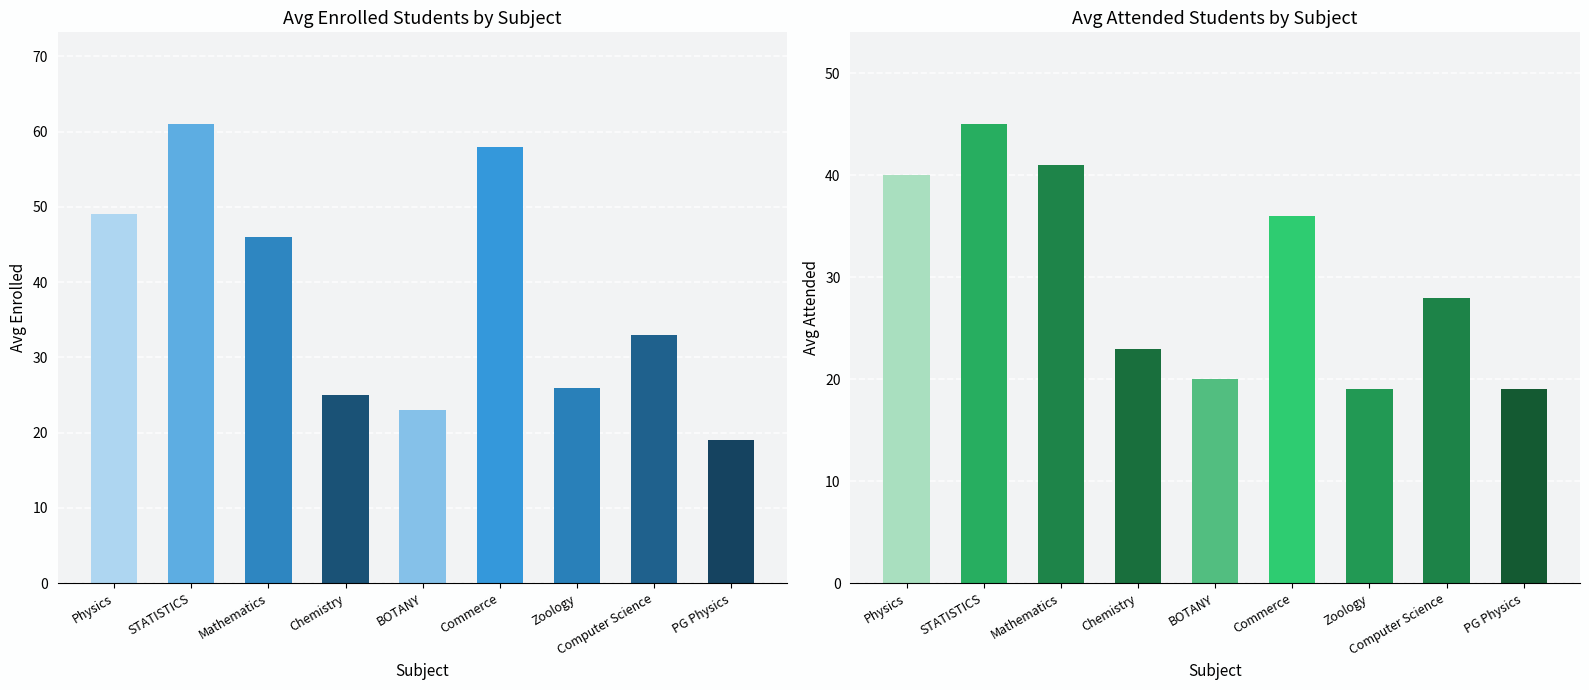

Rank the categories by Avg Attended value from lowest to highest.

Zoology, PG Physics, BOTANY, Chemistry, Computer Science, Commerce, Physics, Mathematics, STATISTICS